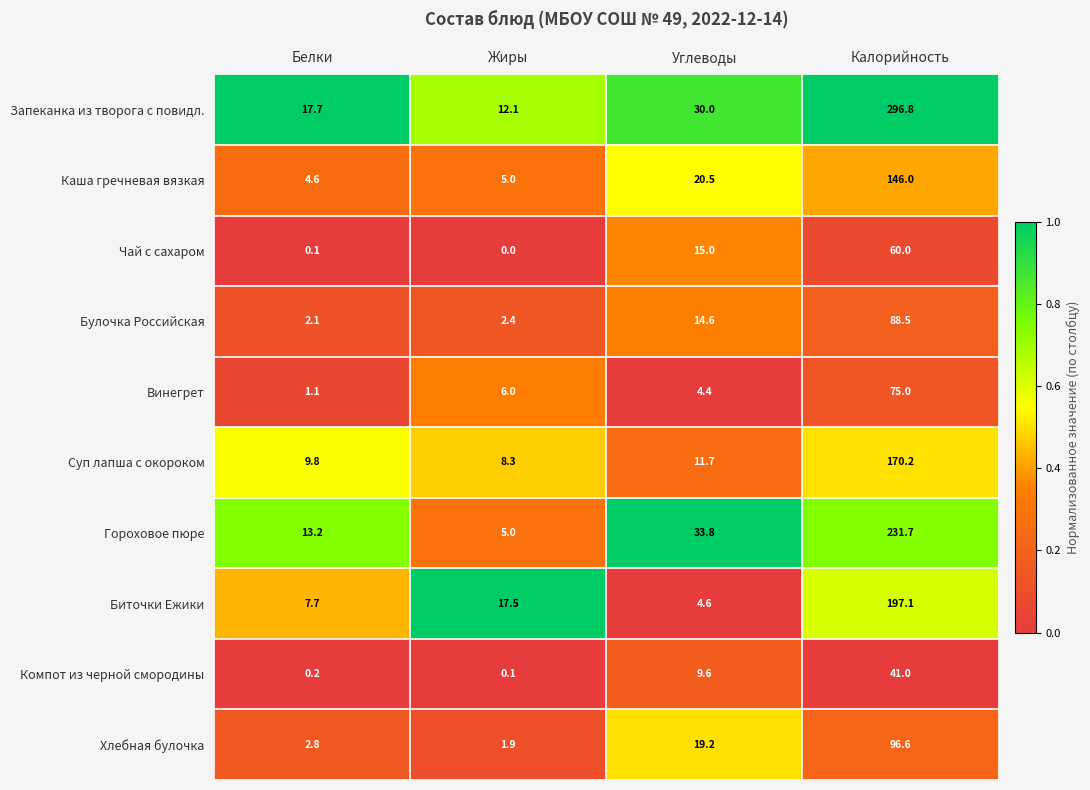

What is the average value of the Булочка Российская series?

26.9